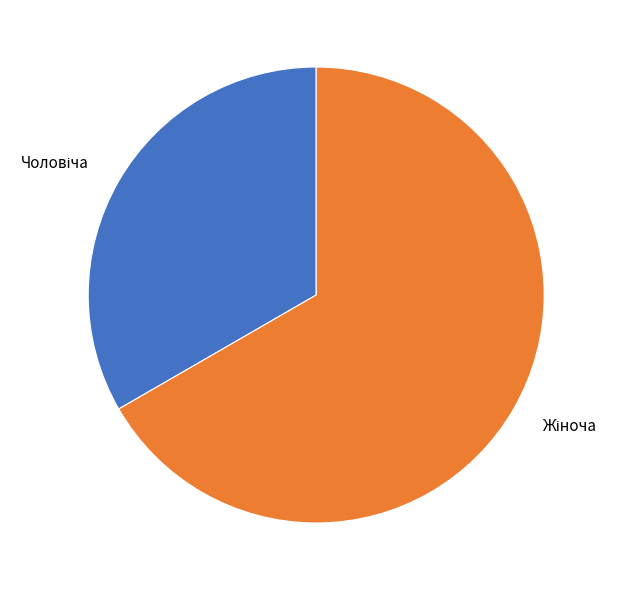

Does any single category account for the majority?

Yes